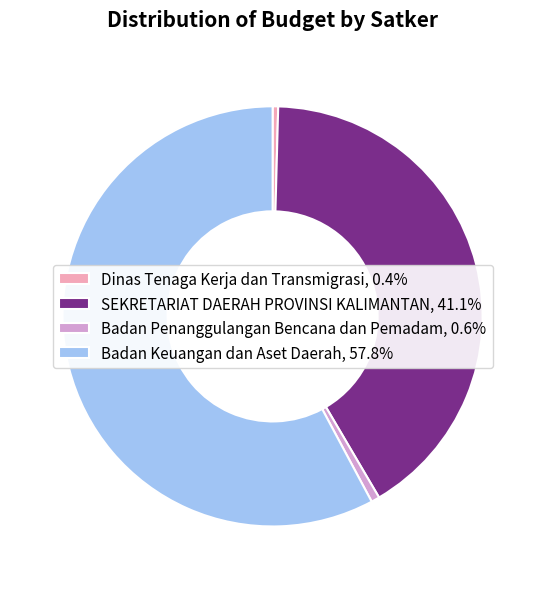

Is there any slice that represents more than half of the pie?

Yes